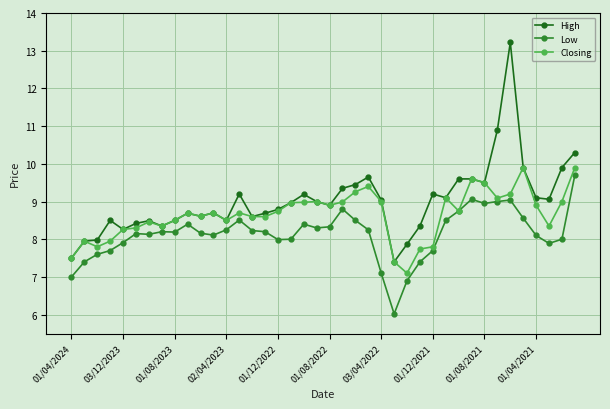

What is the value of the Closing point at the 22nd from the left?

9.0